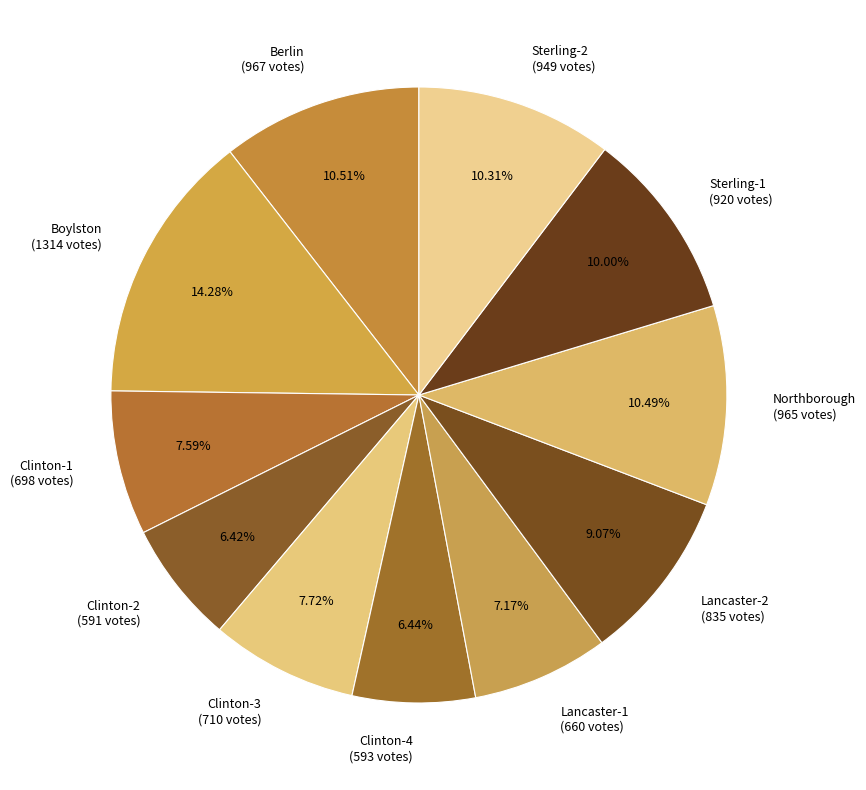

The Clinton-4 slice represents 14% of the pie. True or false?

False